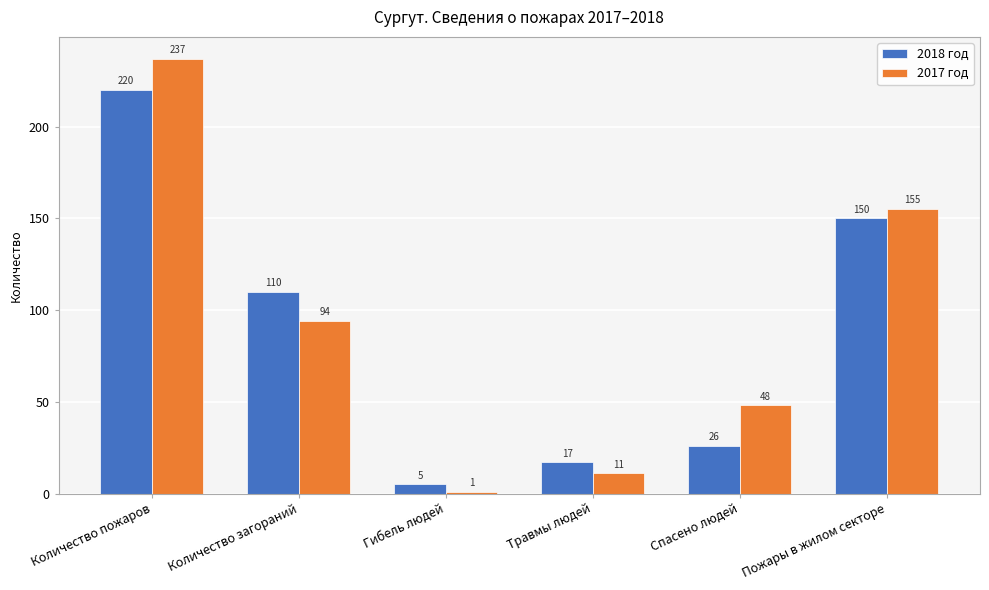

Rank the categories by 2017 год value from highest to lowest.

Количество пожаров, Пожары в жилом секторе, Количество загораний, Спасено людей, Травмы людей, Гибель людей